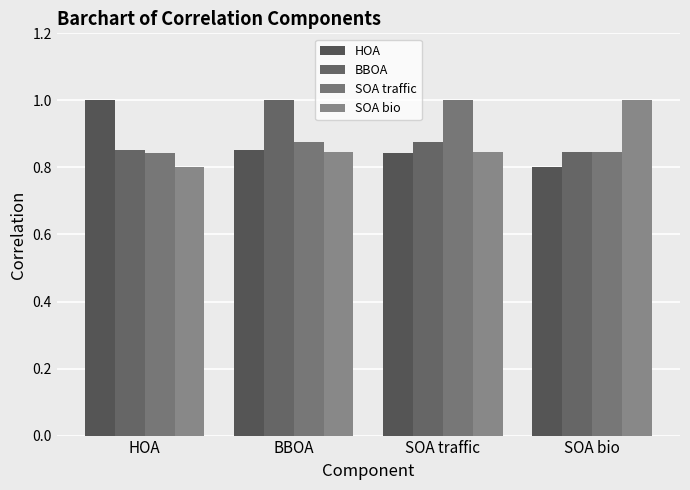

Which has a higher value, BBOA or SOA traffic?

BBOA